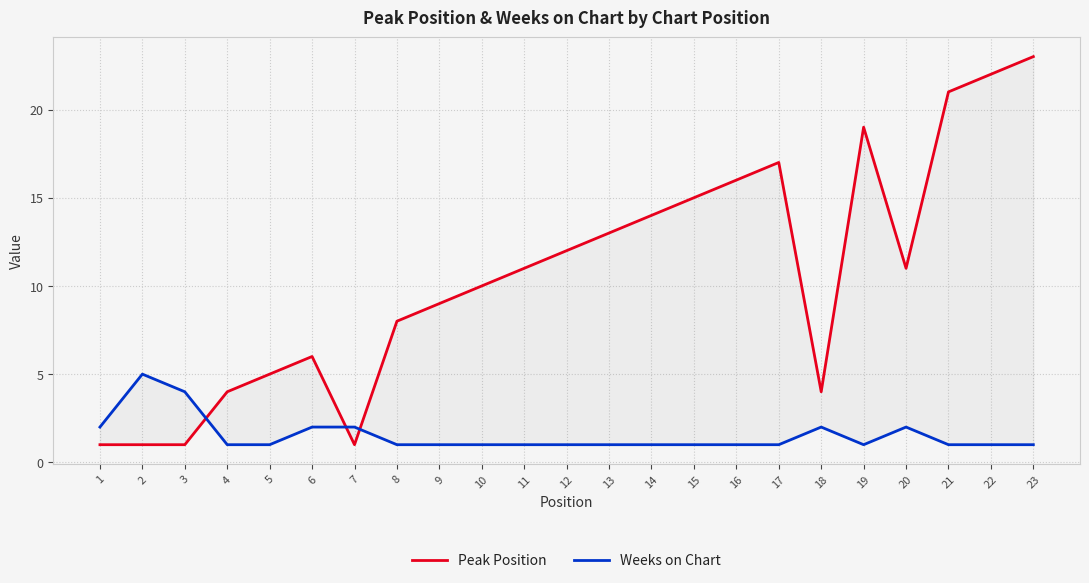

What is the sum of all Weeks on Chart values?

35